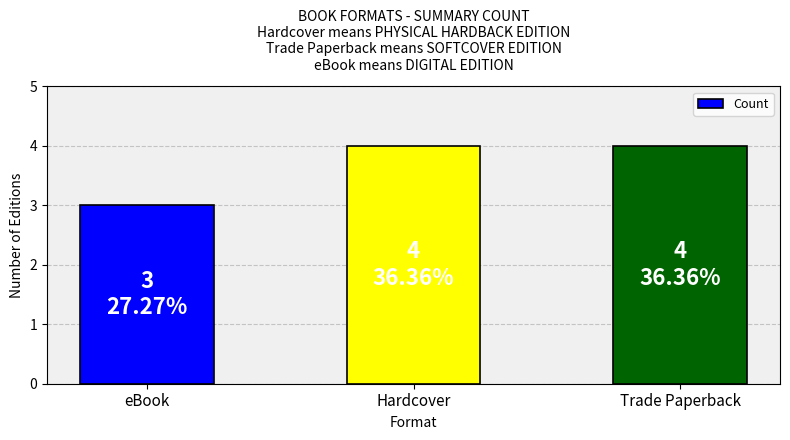

Read the value at Hardcover.

4